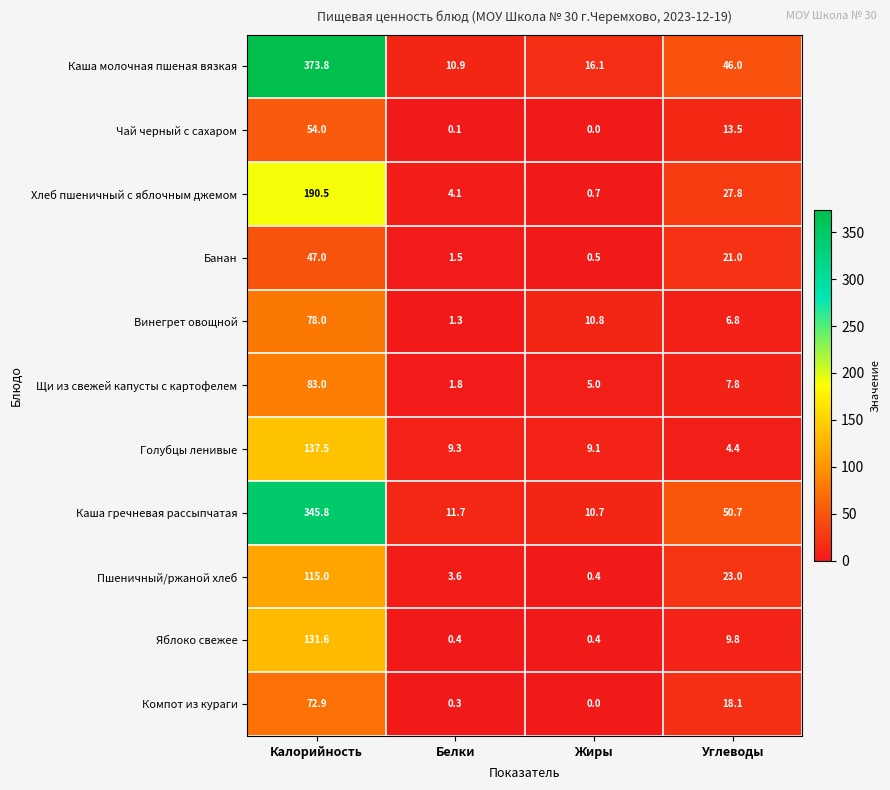

At which label is Пшеничный/ржаной хлеб closest to 57?

Углеводы